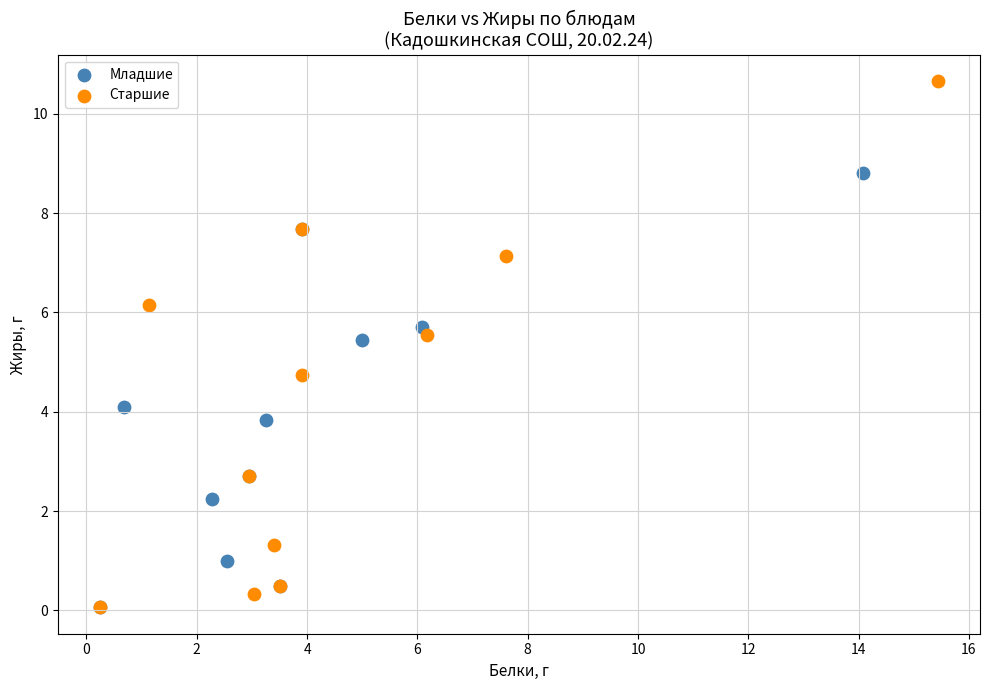

Which series has the largest Y range (max minus min)?

Старшие